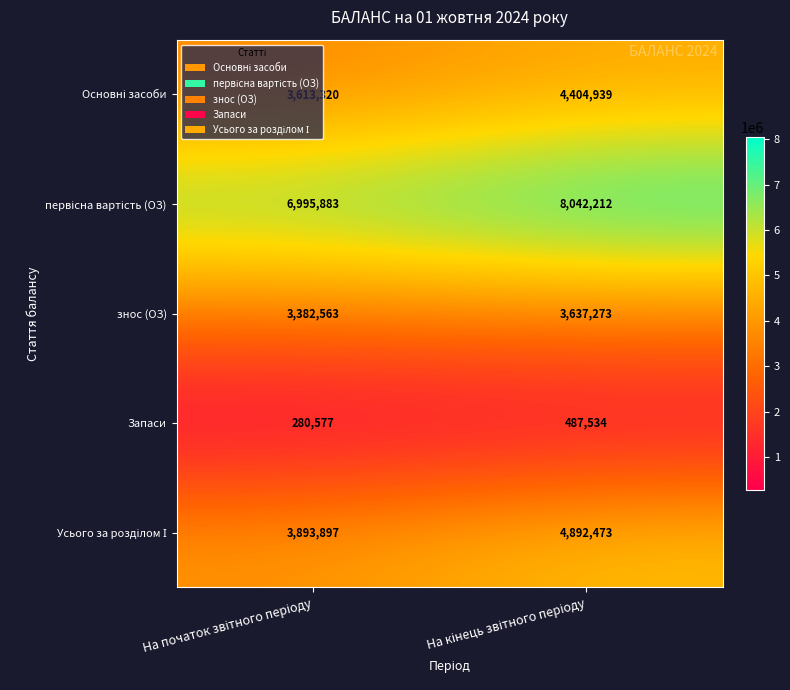

What is the maximum value shown in the chart?

8042212